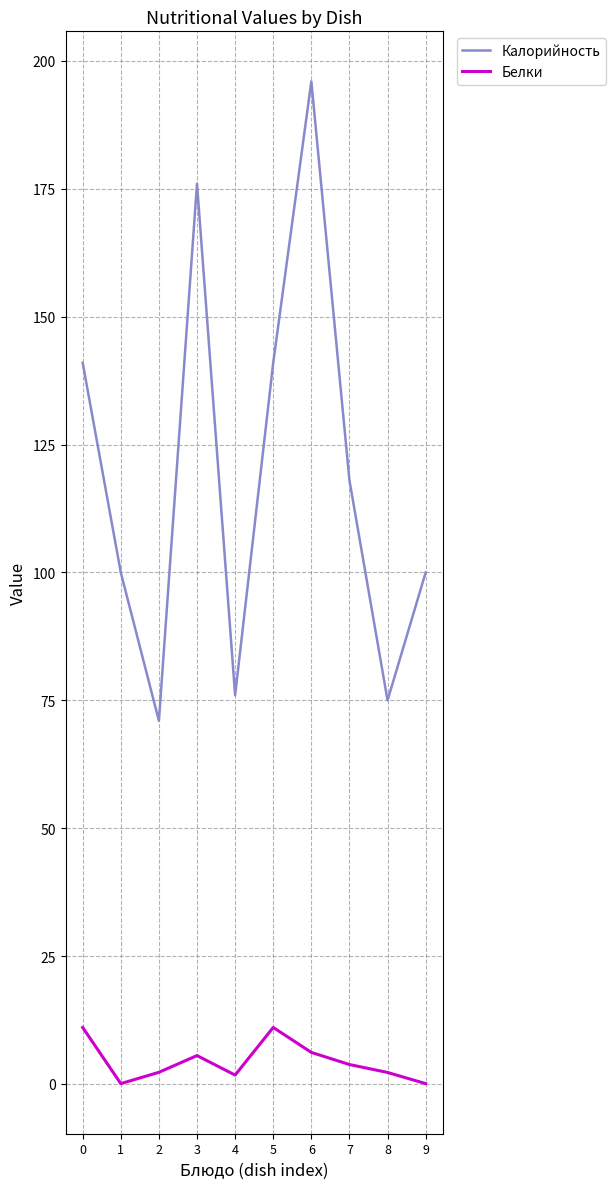

At which label does Калорийность reach its peak?

6